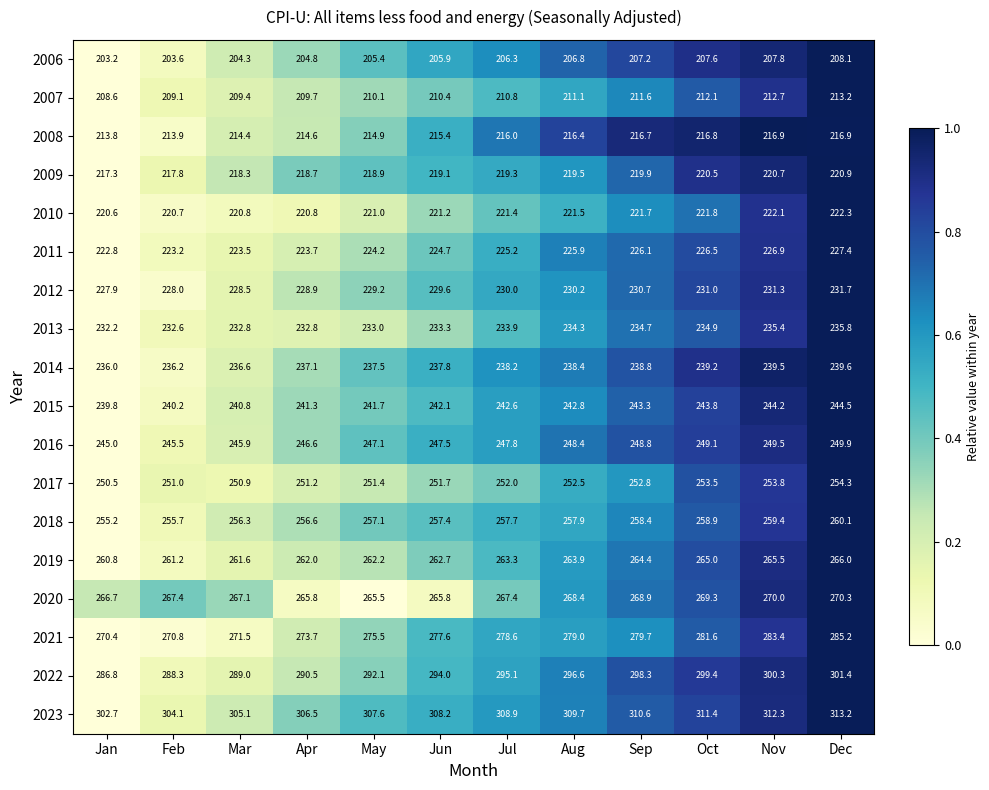

Is it true that 2007 equals 78.5 at Jan?

False